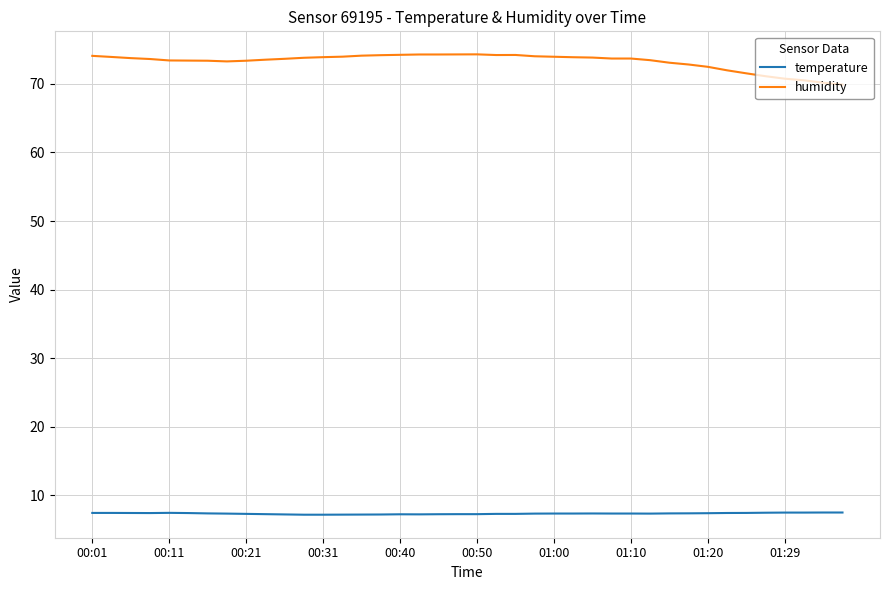

What are all the series names shown in the legend?

temperature, humidity